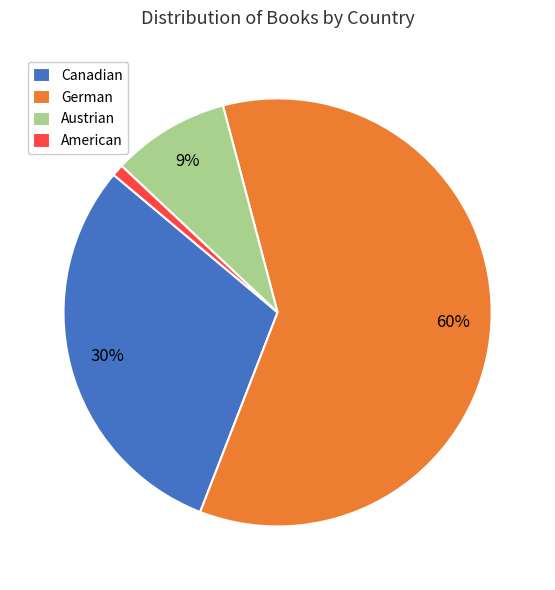

To the nearest percent, what is the difference between the largest and smallest slice percentages?

59%